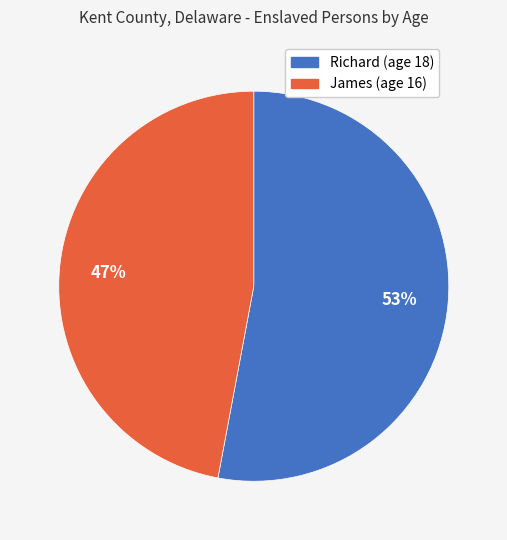

Is there a majority slice in this chart?

Yes